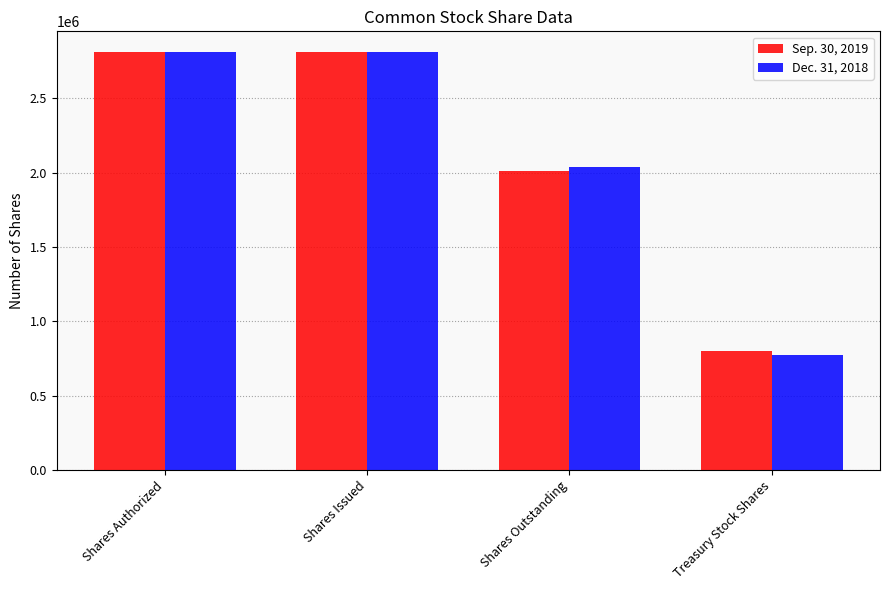

Which series has the widest spread of values?

Dec. 31, 2018